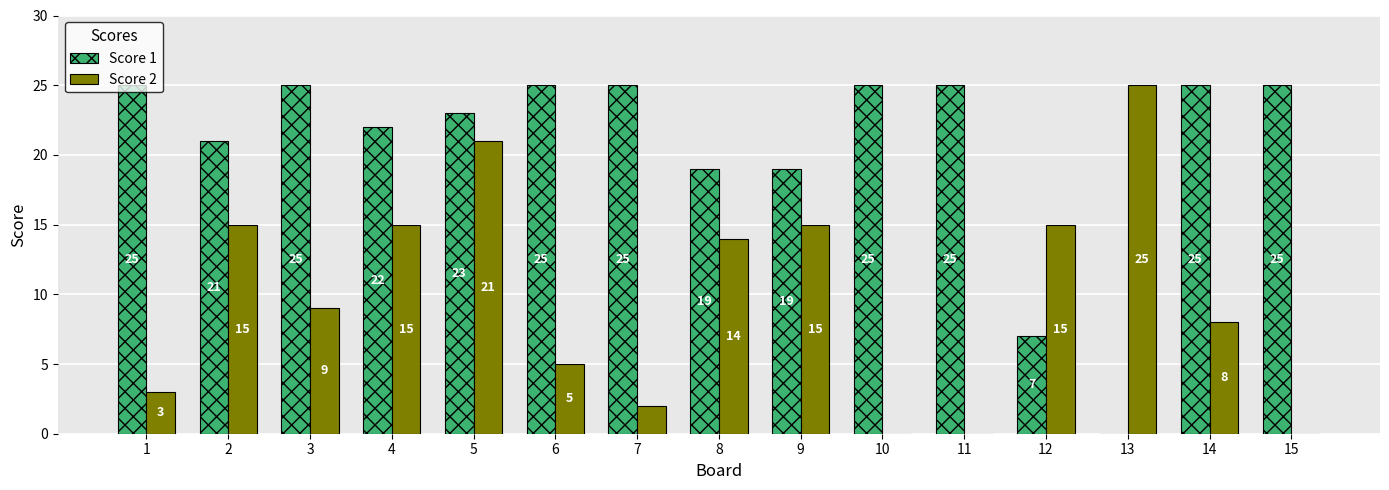

What is the sum of all Score 2 values?

147